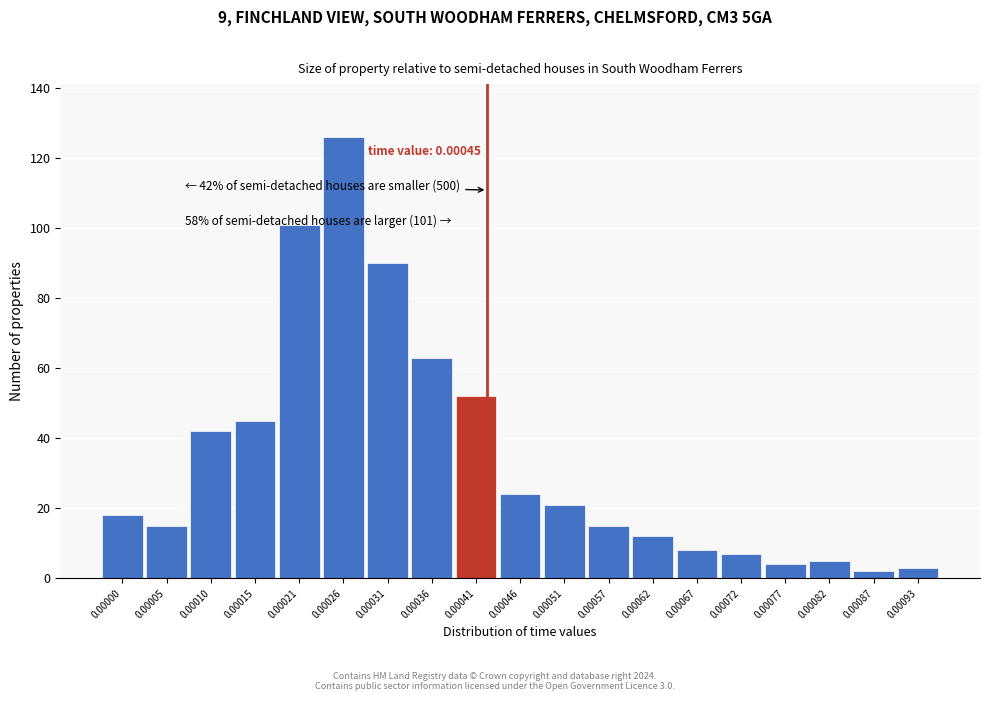

Reading left to right, list all the values displayed in this chart.

18	15	42	45	101	126	90	63	52	24	21	15	12	8	7	4	5	2	3